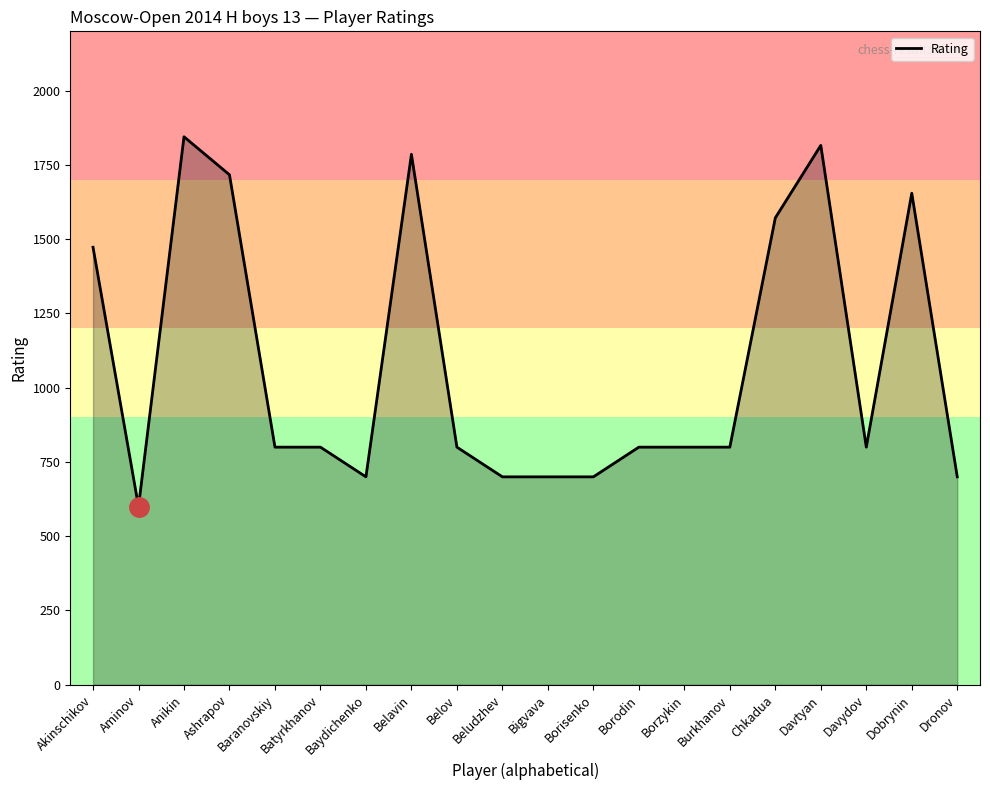

At which label is the value closest to 1222?

Akinschikov